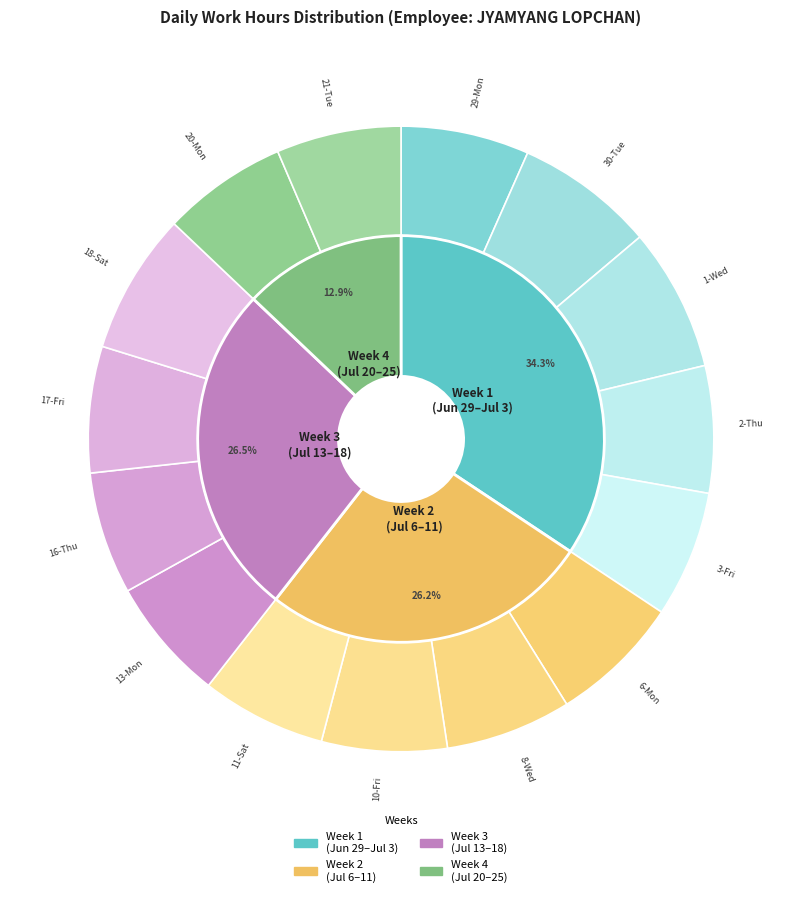

Is there any slice that represents more than half of the pie?

No